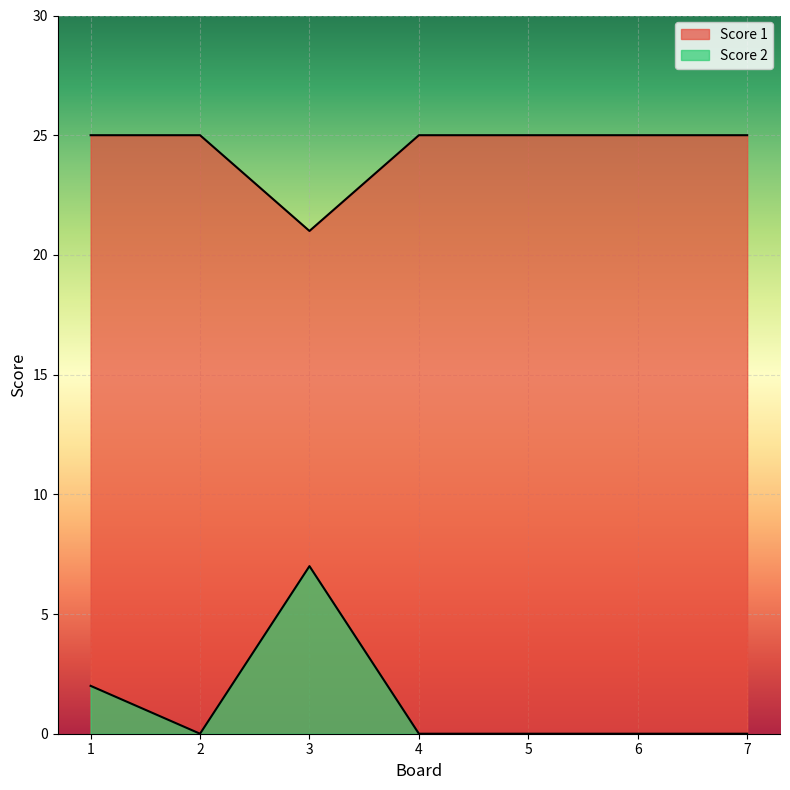

The Score 1 series shows 42 at 6. True or false?

False